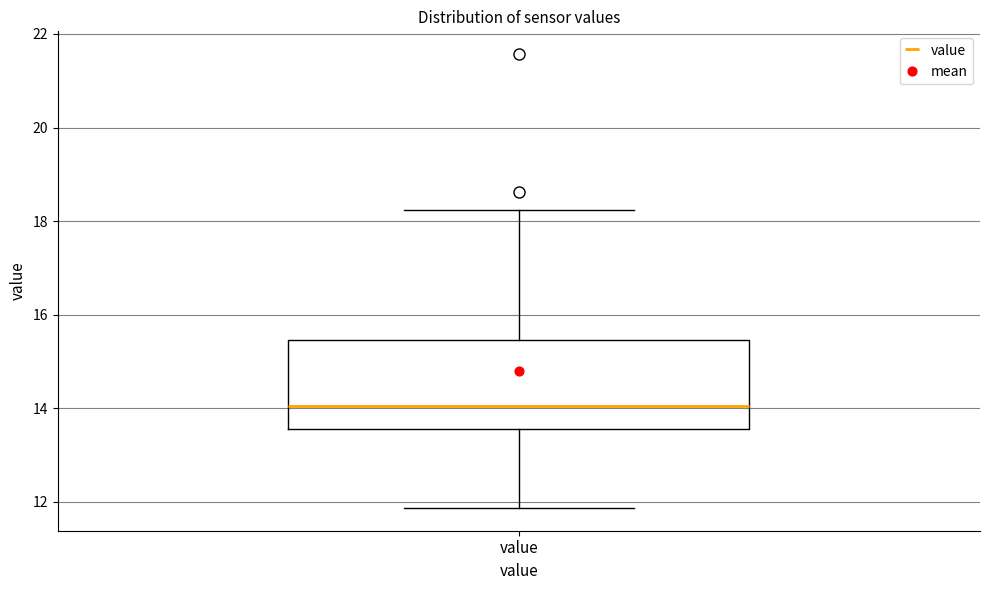

Read this box plot against the y-axis: the position of the median line, the range covered by the box, and the ends of both whiskers. The values are not printed on the chart, so give them approximately, as read against the axis.

median 14.0, box 13.6 to 15.4, whiskers 11.8 to 18.2